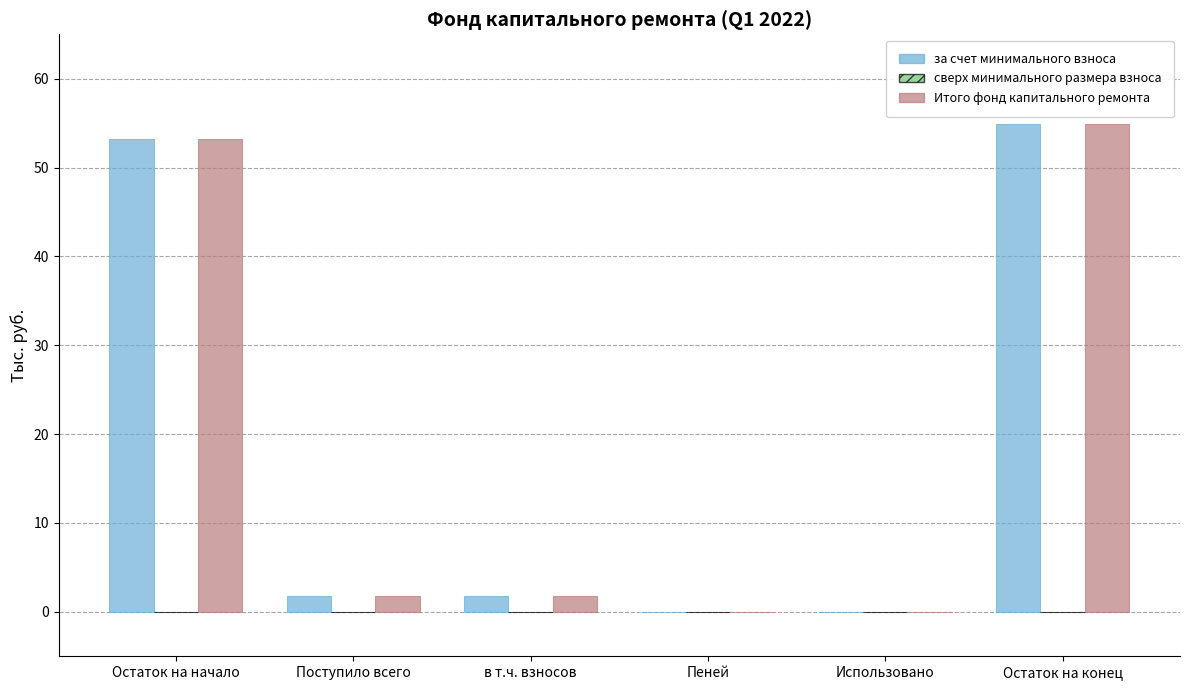

The за счет минимального взноса series shows 21.1 at Пеней. True or false?

False